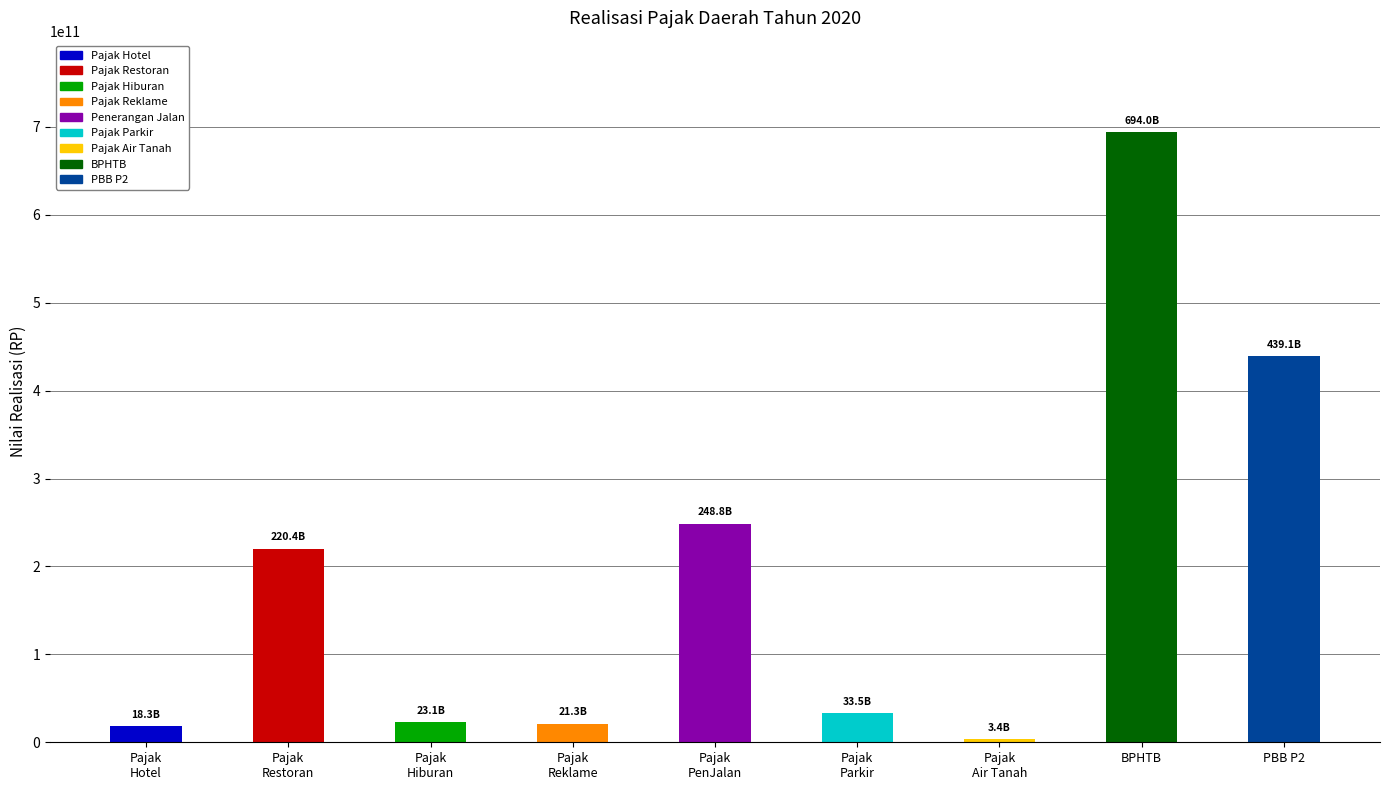

What position from the right is Pajak
Hiburan?

7